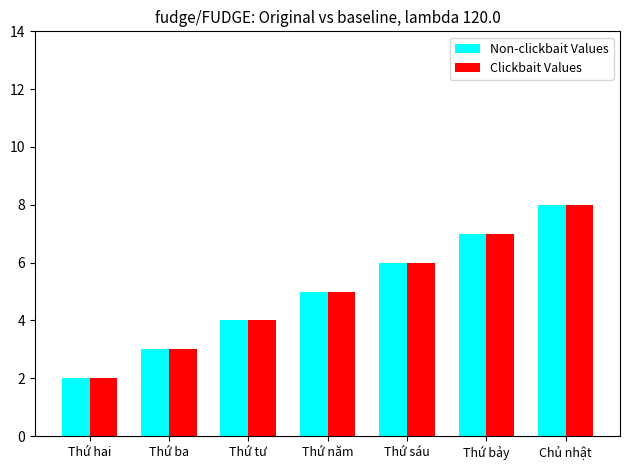

What is the difference between the maximum and minimum values in the Clickbait Values series?

6